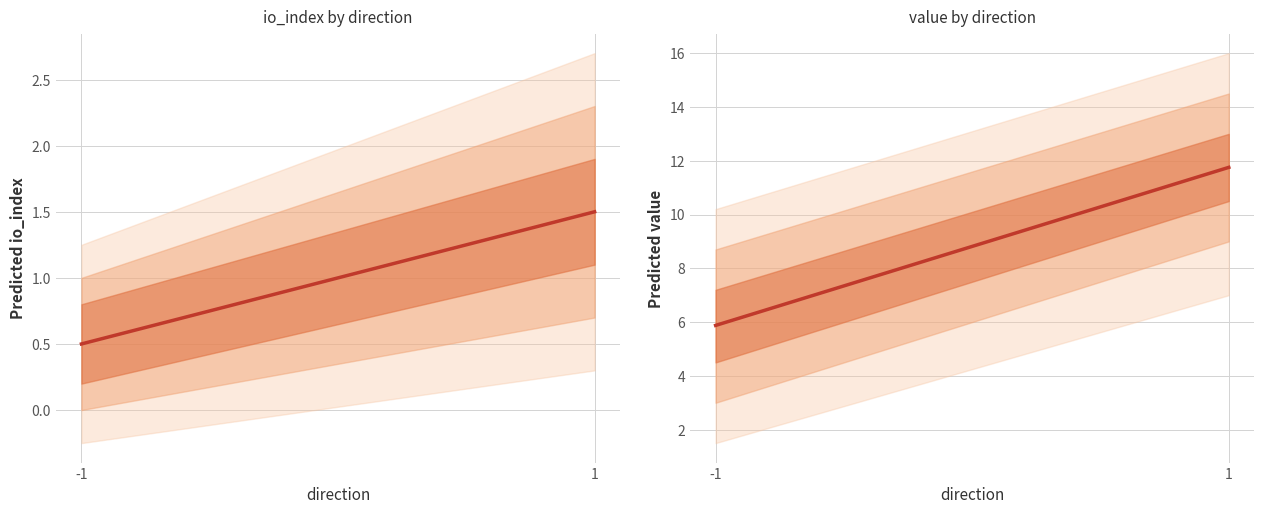

Between -1 and 1, which series saw the biggest shift?

value mean